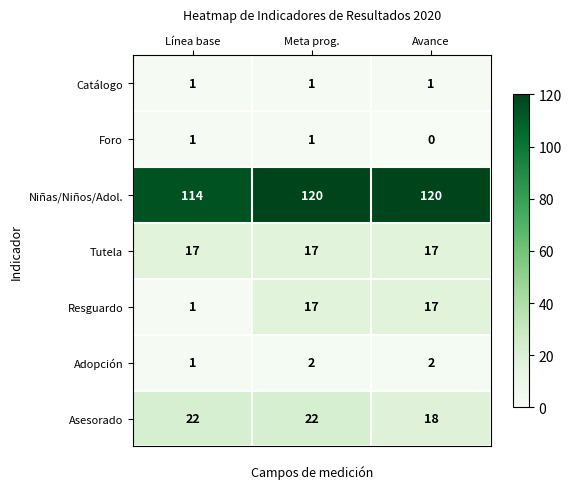

Is it true that Foro equals 1 at Línea base?

True